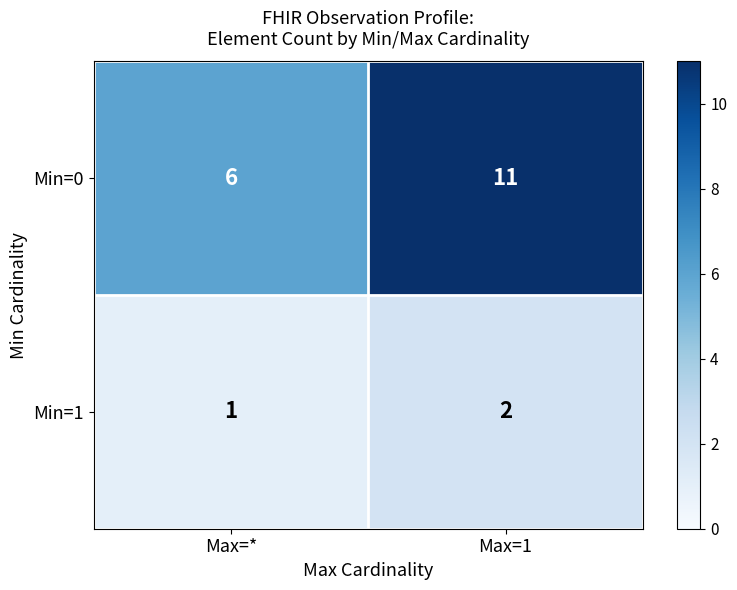

Reading left to right, extract all data points from this chart.

Min=0: Max=*=6	Max=1=11
Min=1: Max=*=1	Max=1=2